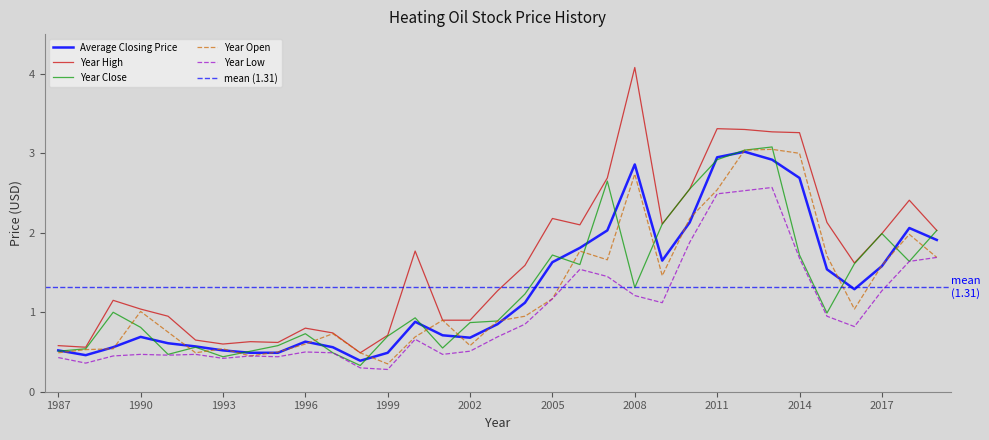

Between 2000 and 1994, which is larger?

2000